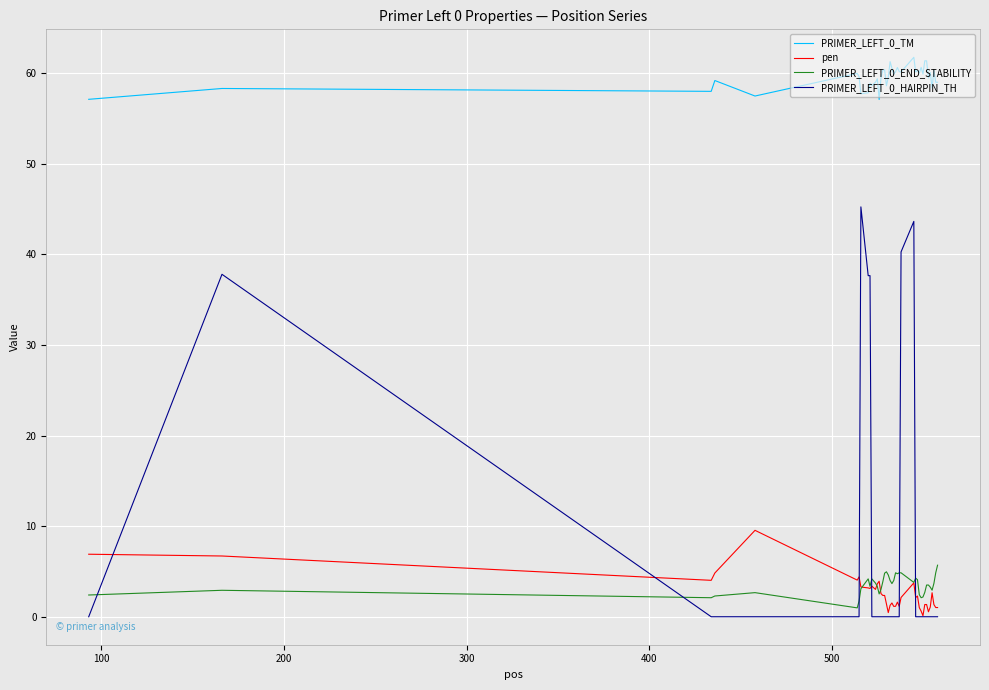

True or false: PRIMER_LEFT_0_TM and pen intersect in this chart.

False